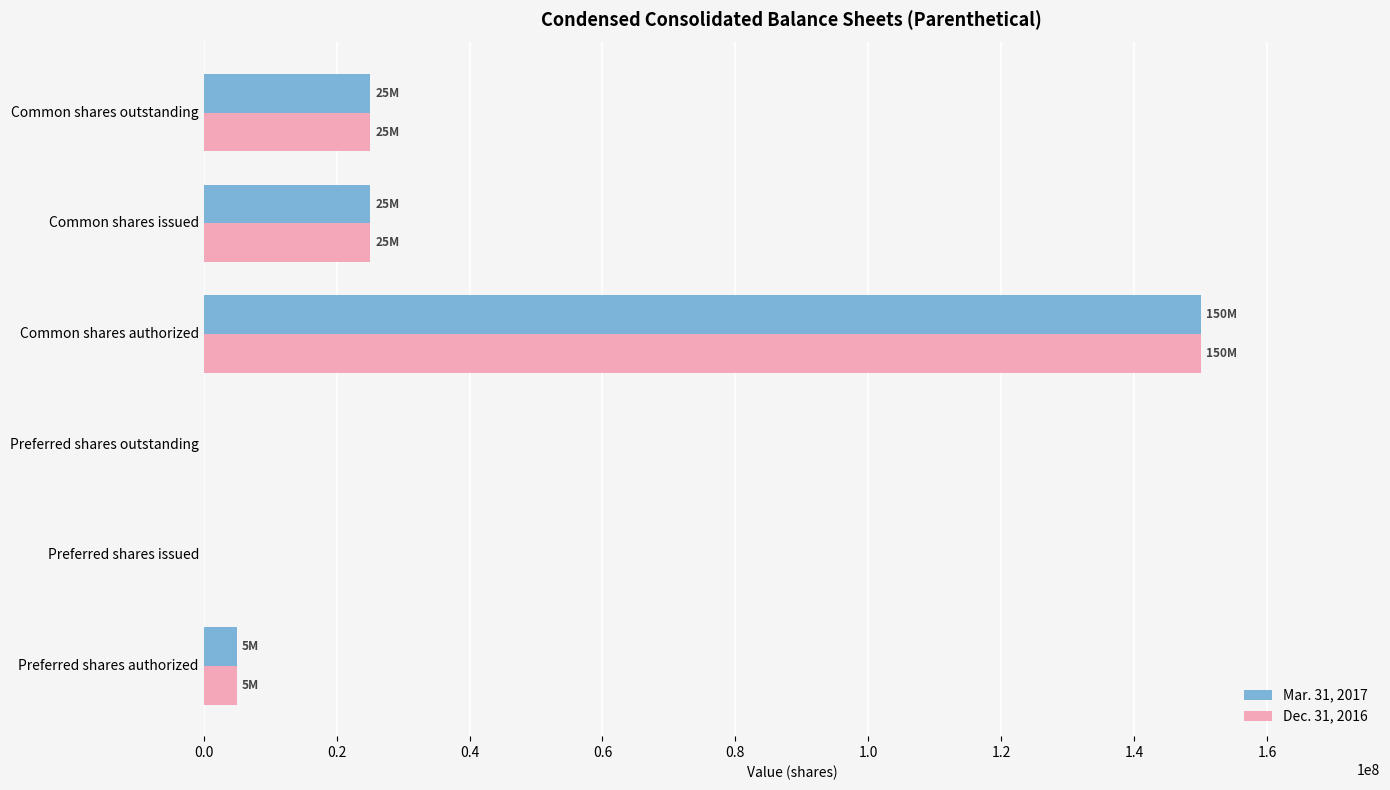

What is the total value across all series at Common shares authorized?

300000000